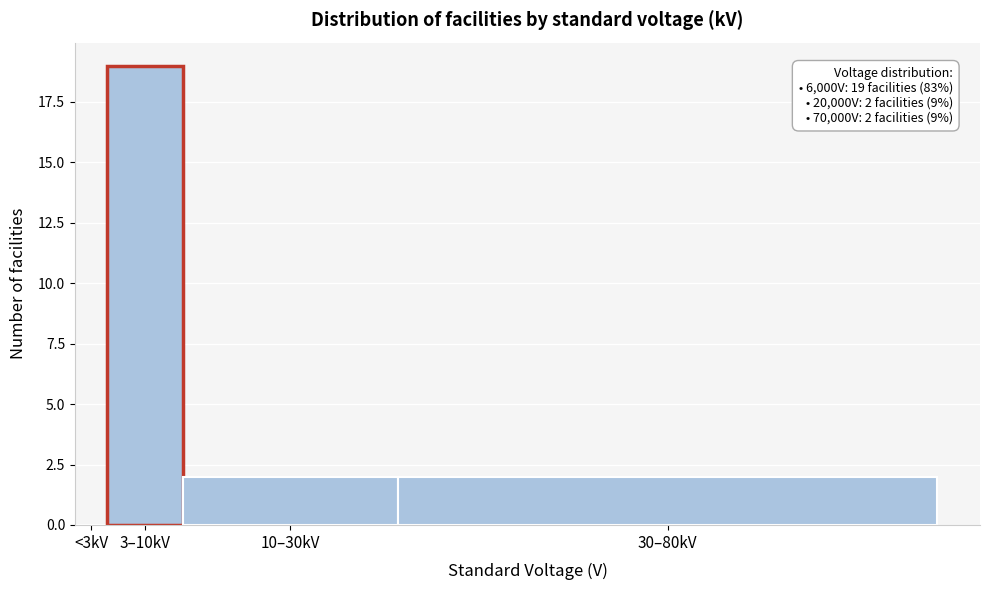

Reading right to left, list all the values displayed in this chart.

30–80kV=2	10–30kV=2	3–10kV=19	<3kV=0